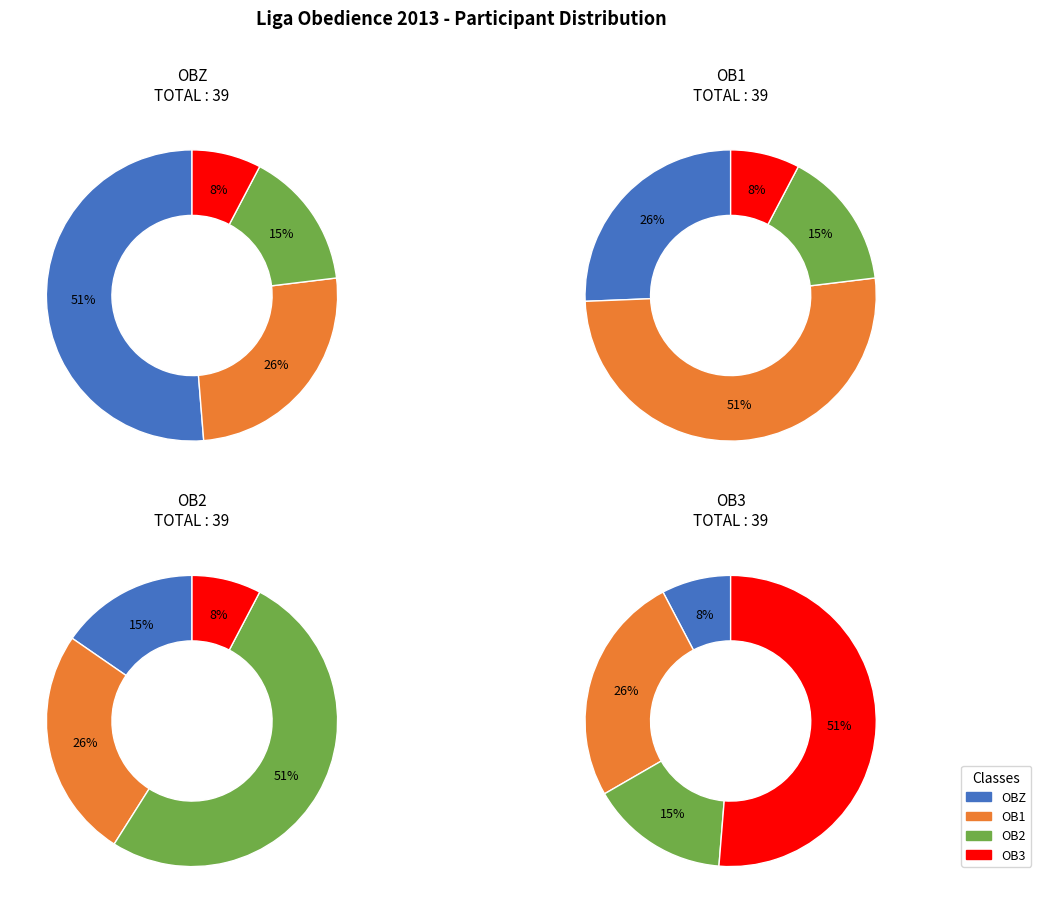

Between OB2 and OBZ, which is larger?

OBZ